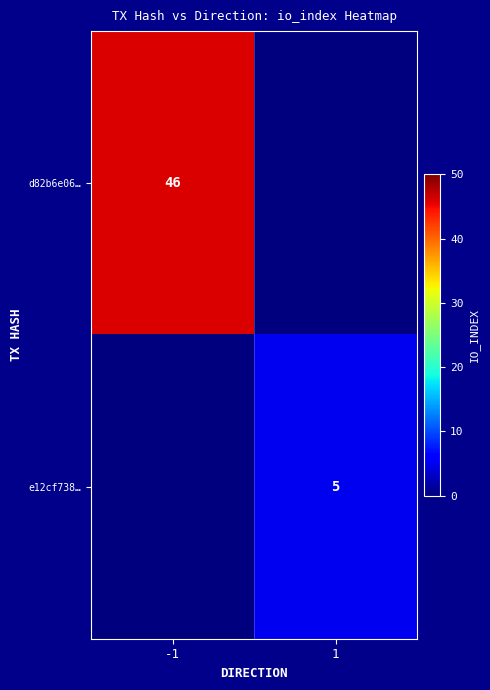

The value of e12cf738… at 1 is 1. True or false?

False